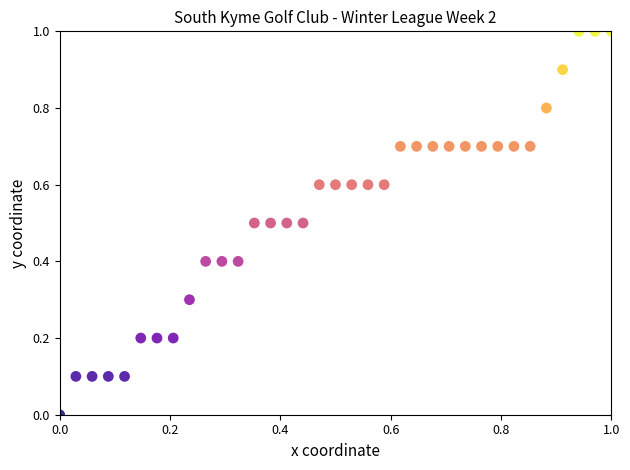

Count the number of points in this scatter plot.

35